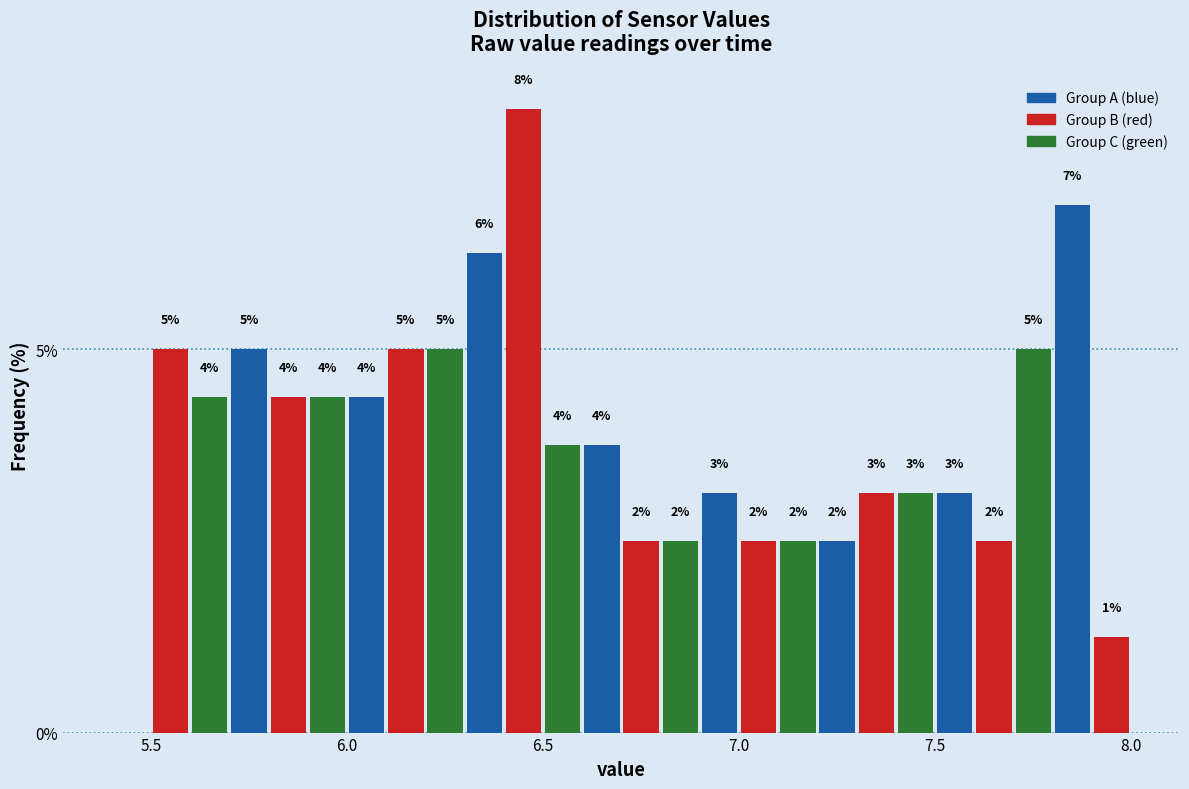

Around what value on the x-axis is the tallest bar? Give the approximate position of its centre, as read against the axis.

6.45